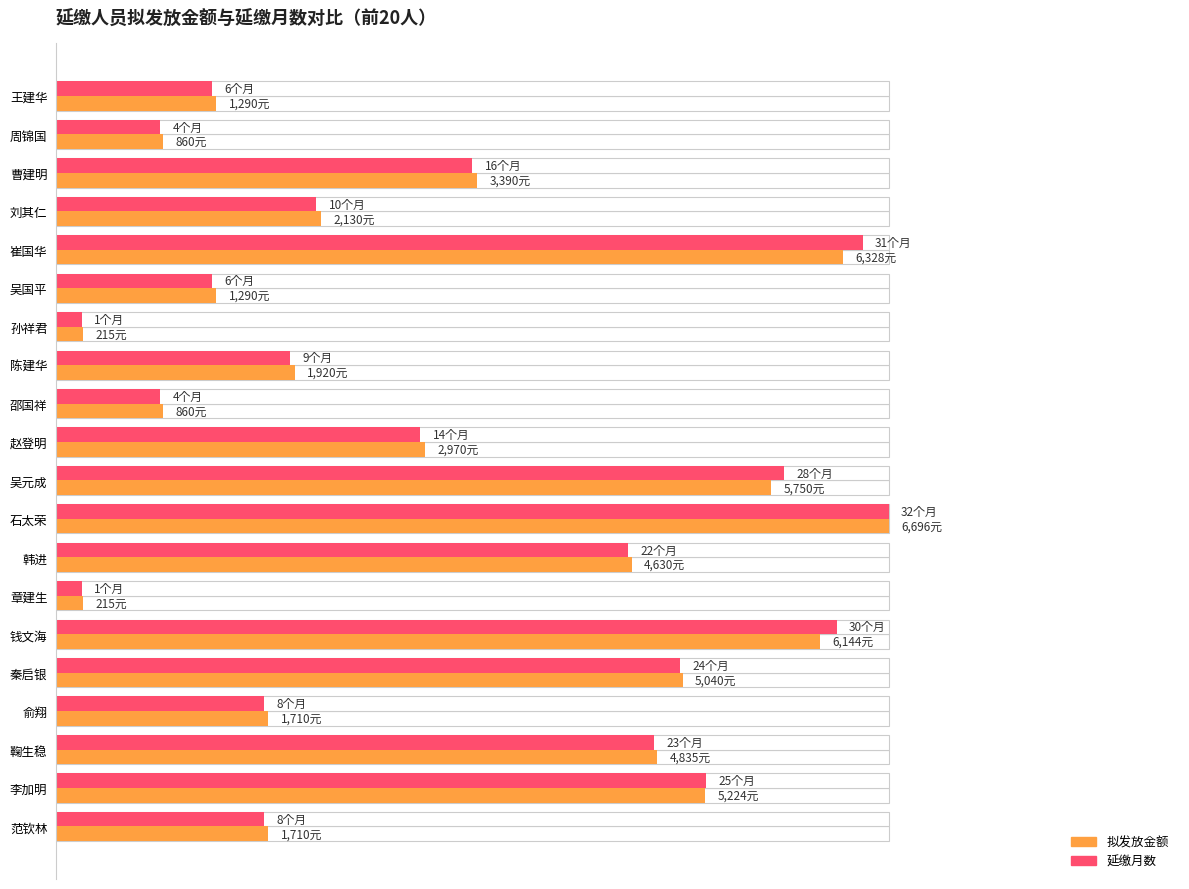

At 王建华, list the series in order from smallest to largest.

延缴月数, 拟发放金额